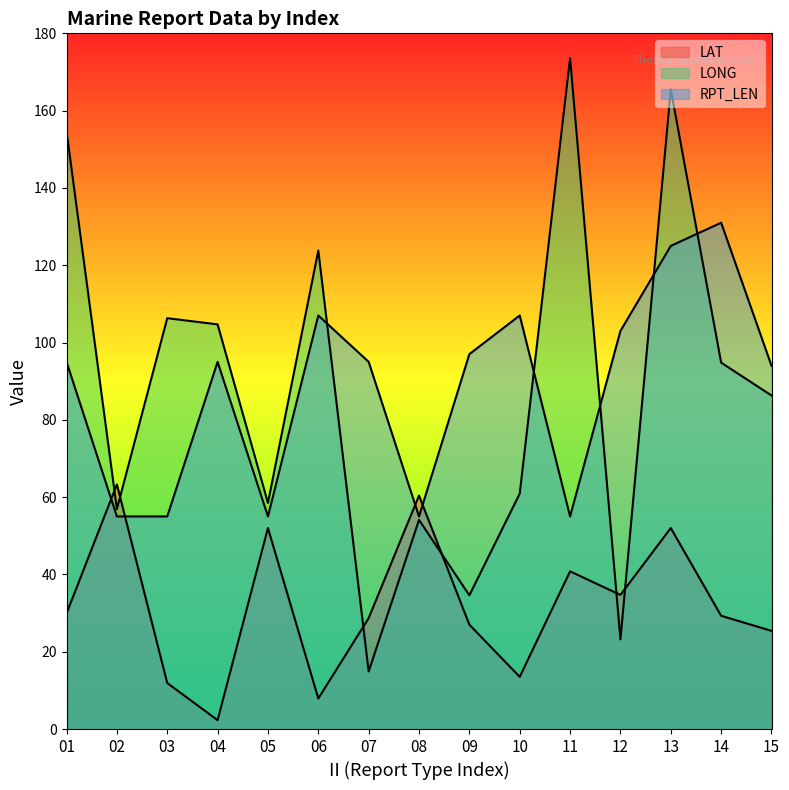

How many lines are shown in the chart?

3